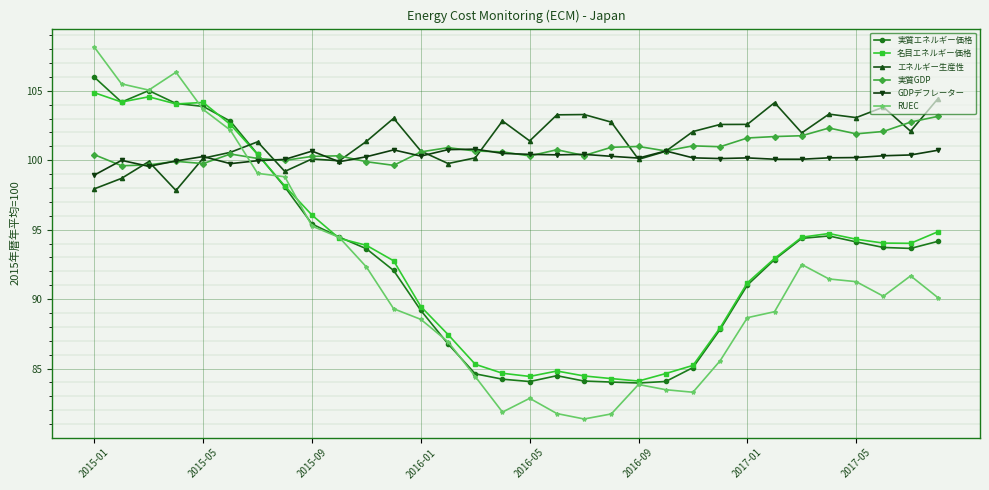

Which series has the largest range (max minus min)?

RUEC